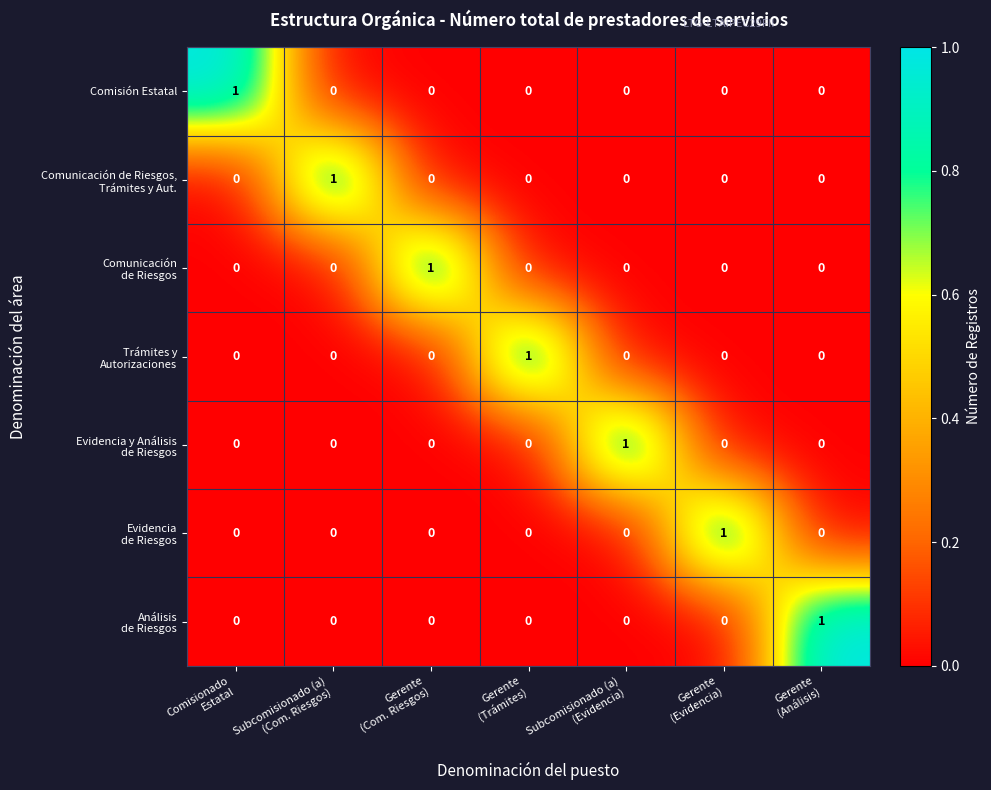

Count the Comisión Estatal values in the range 0 to 1.

7